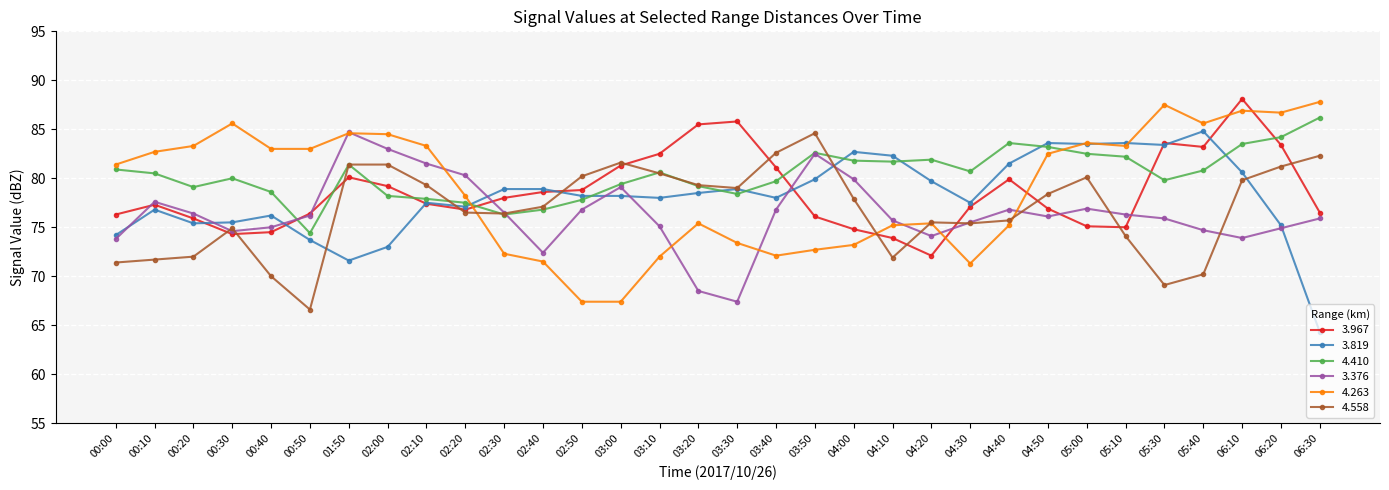

True or false: 4.263 and 3.967 cross at least once.

True